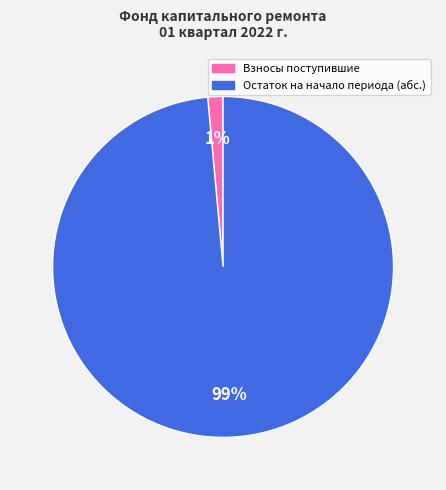

Does any single category account for the majority?

Yes